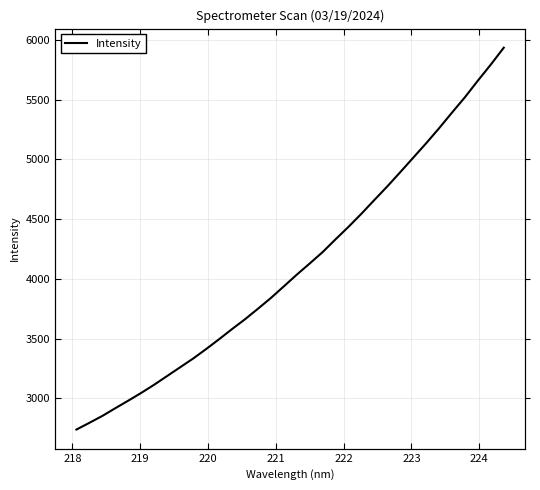

True or false: there are more than 2 points higher than both neighbors.

False